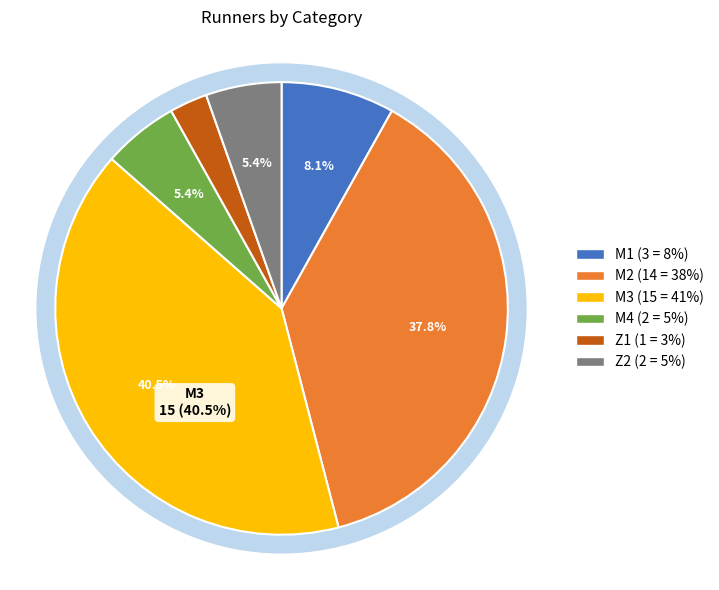

To the nearest percent, what is the difference between the M3 and M1 slice percentages?

32%